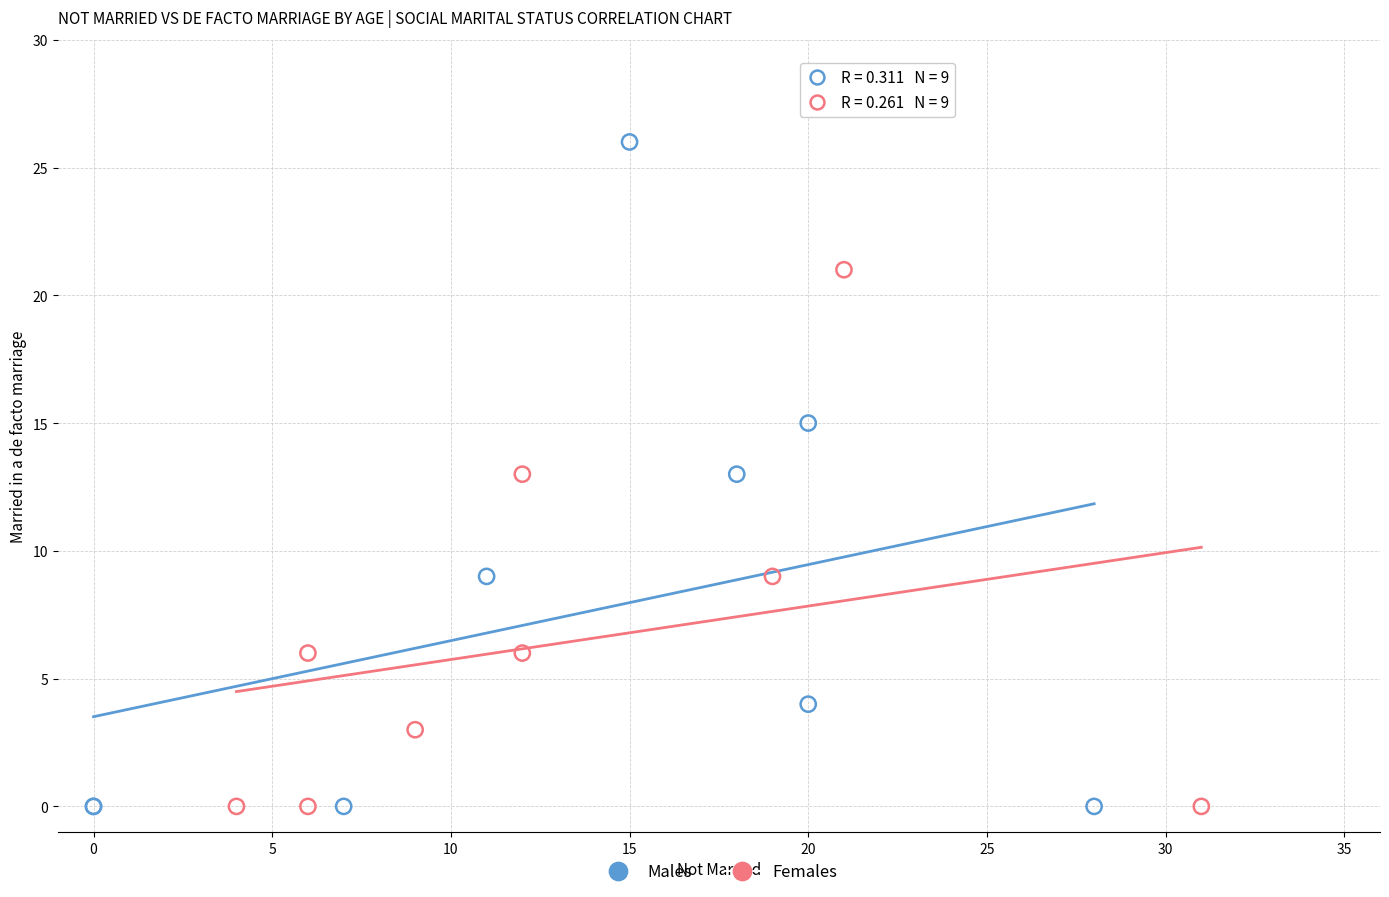

Which series reaches the maximum Y coordinate?

Males